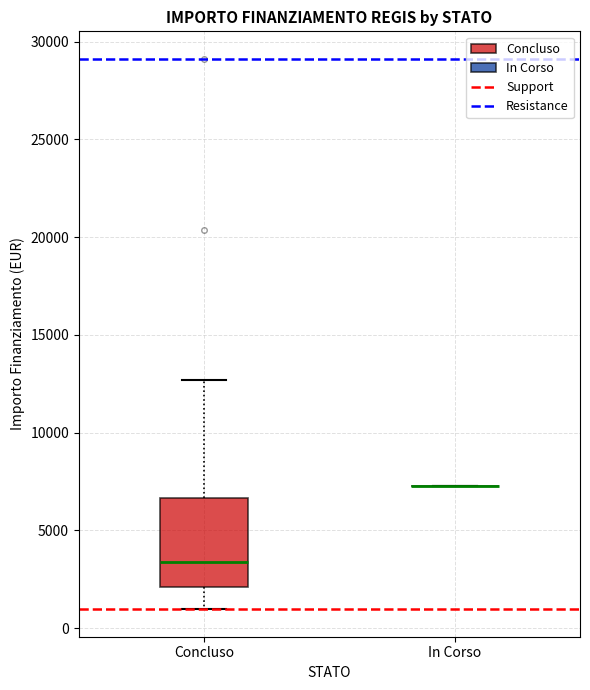

Reading left to right, read every box against the y-axis: the position of its median line, the range the box covers, and the ends of its whiskers. The values are not printed on the chart, so give them approximately, as read against the axis.

Concluso: median 3500, box 2000 to 6500, whiskers 1000 to 12500
In Corso: box collapsed to a line at 7500, whiskers 7500 to 7500